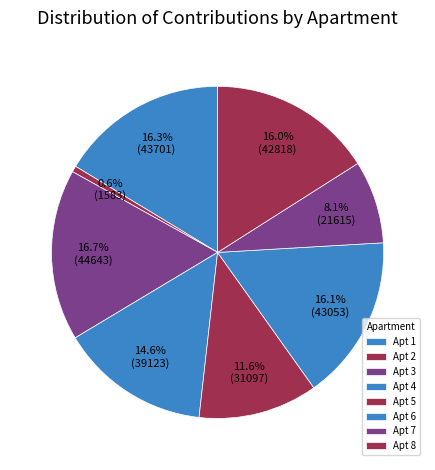

To the nearest percent, what is the difference between the largest and smallest slice percentages?

16%